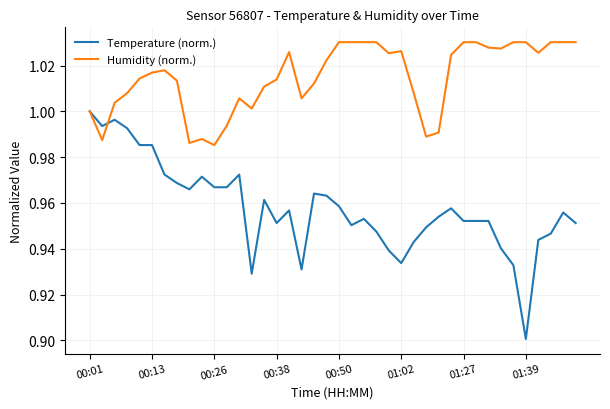

Rank the series by their average value, from highest to lowest.

Humidity (norm.), Temperature (norm.)